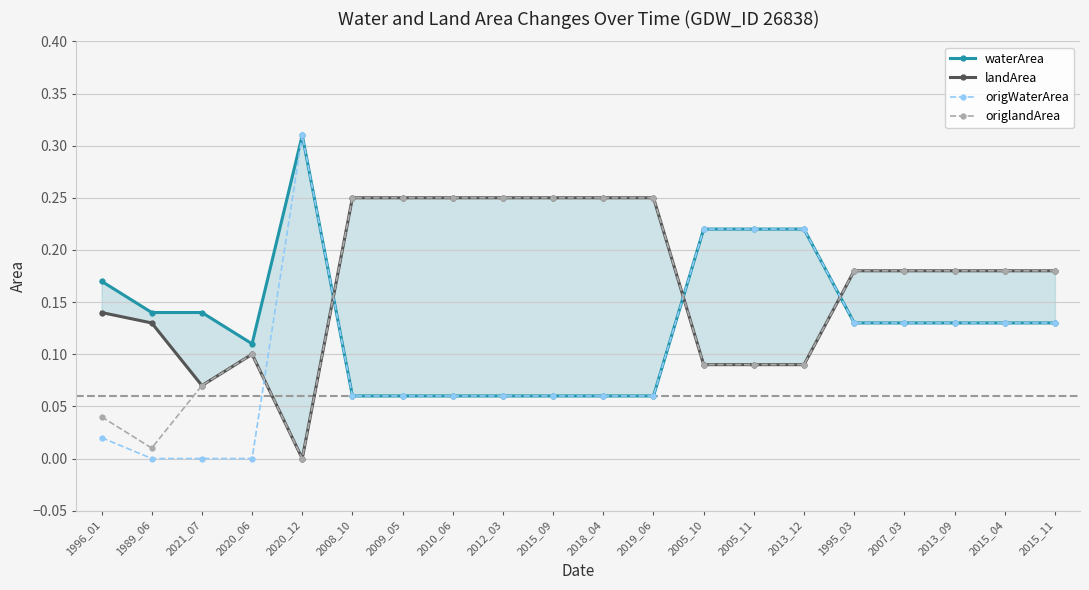

What is the label of the 5th point from the left?

2020_12